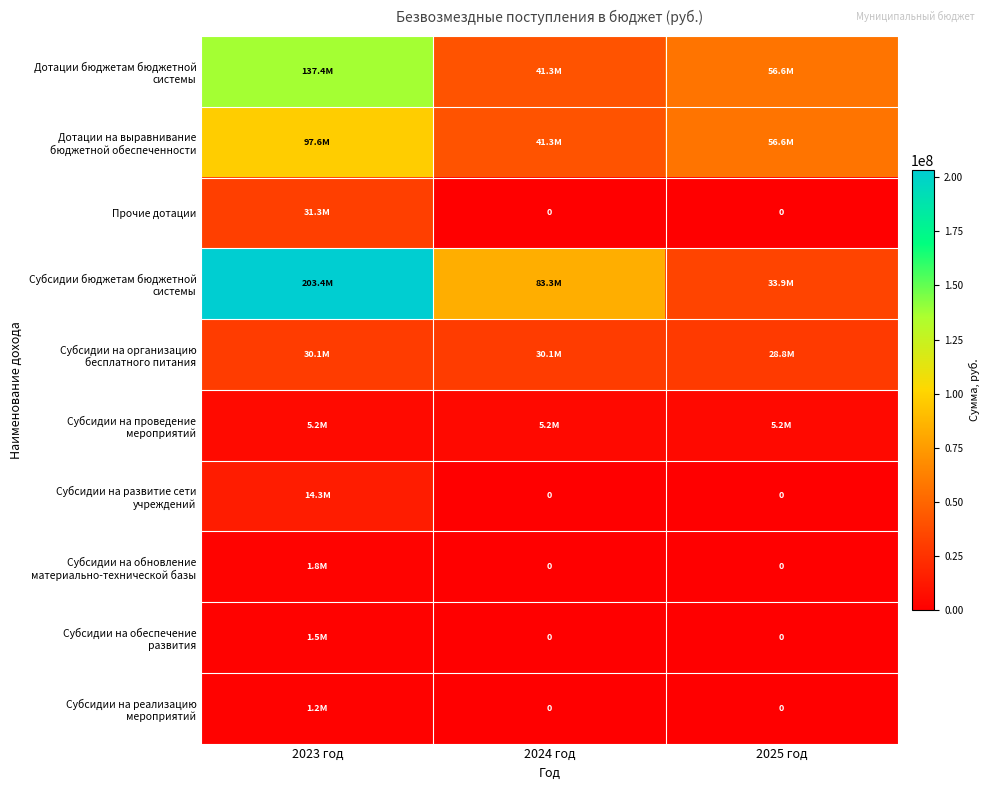

What is the difference between the highest and lowest values at 2023 год?

202230749.6